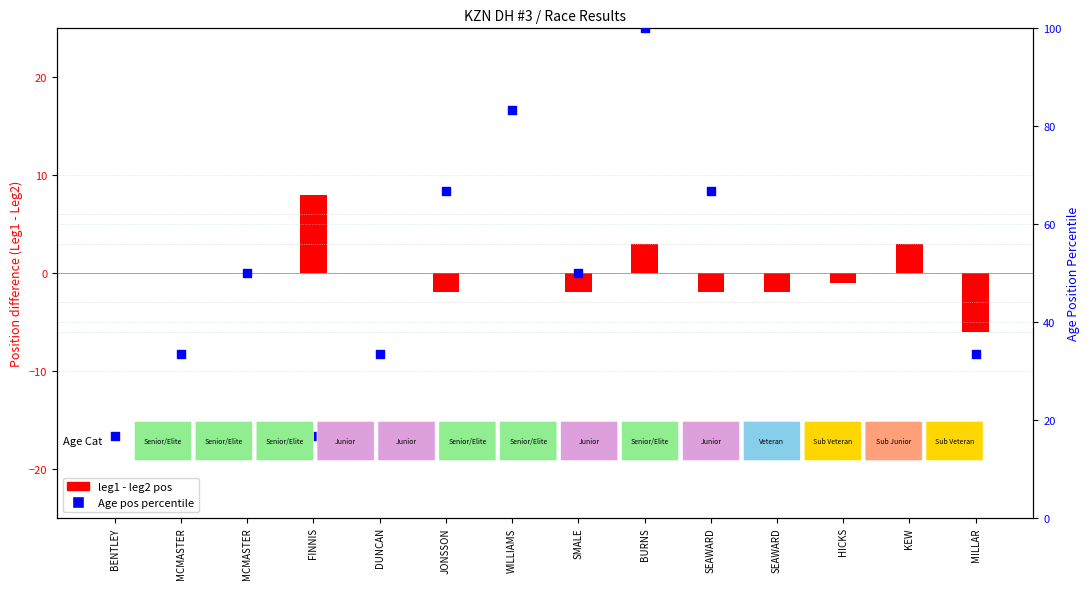

At which category is the sum across all series the highest?

BURNS